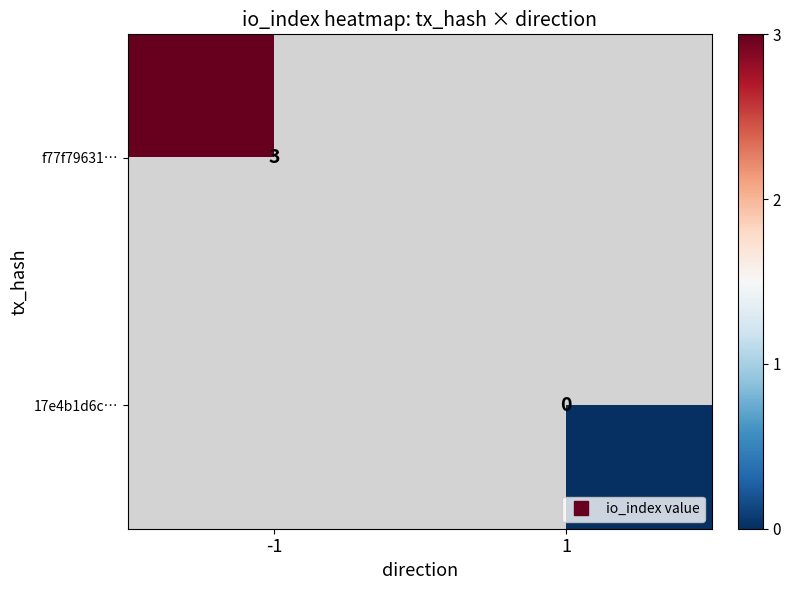

Rank the series by their maximum value, from highest to lowest.

f77f79631…, 17e4b1d6c…